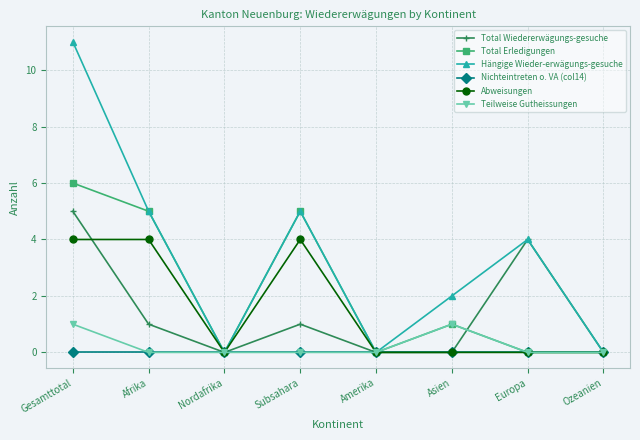

At which category is the sum across all series the highest?

Gesamttotal